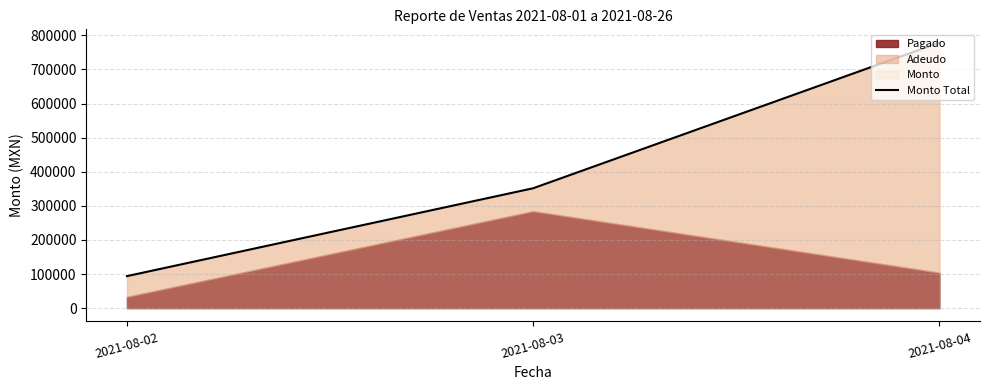

Does the chart display data point markers on the line(s)?

No